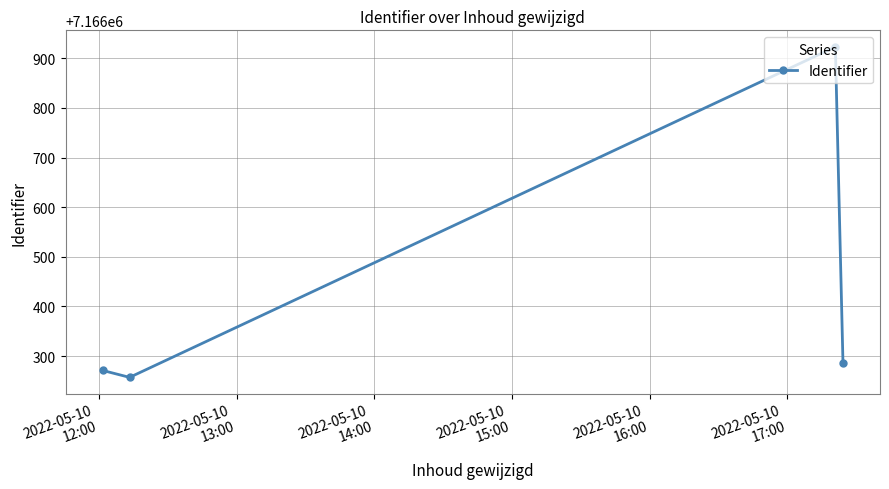

Reading left to right, transcribe all the data shown in this chart.

7166271	7166257	7166923	7166286